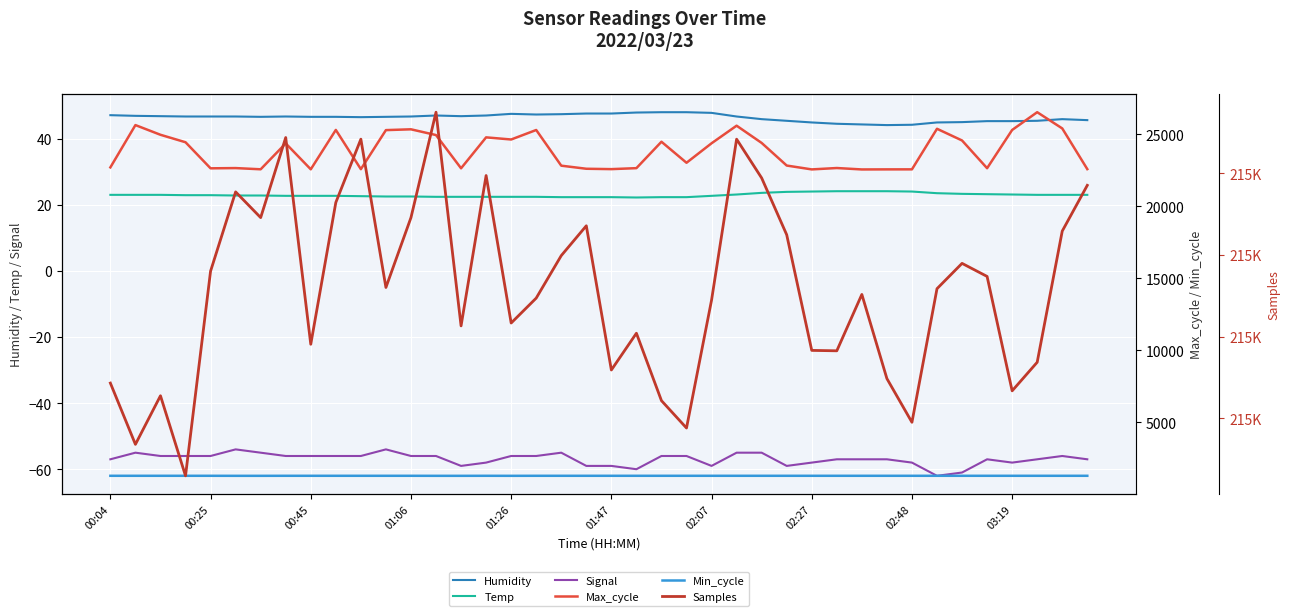

What is the highest value of the Temp series?

24.1